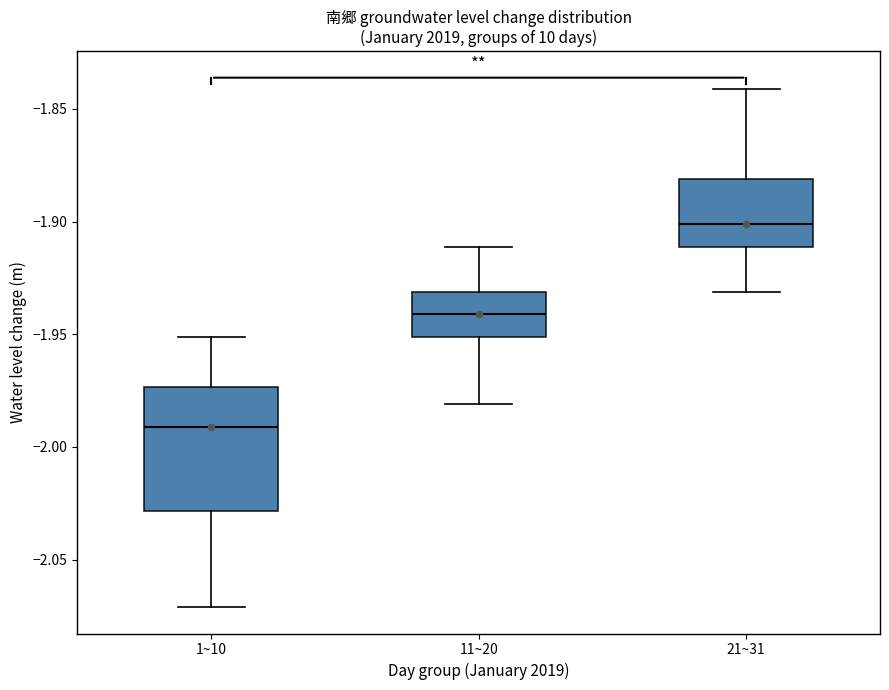

Which box is the tallest, from its lower edge to its upper edge?

1~10